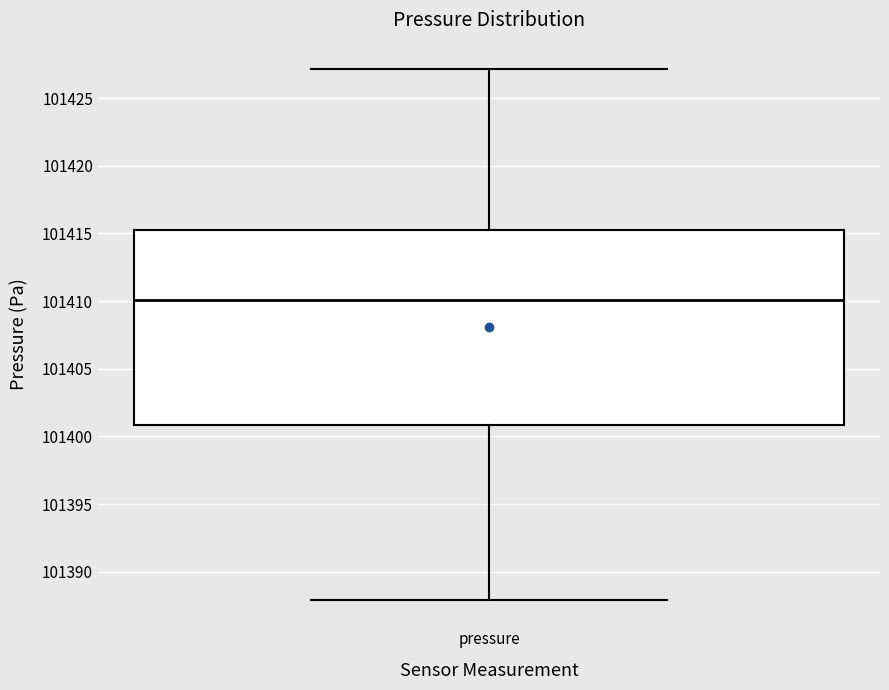

Transcribe this box plot: give where the median line is, the range the box spans, and where the two whiskers end, as read against the y-axis. The values are not printed on the chart, so give them approximately, as read against the axis.

median 101410, box 101401 to 101415, whiskers 101388 to 101427